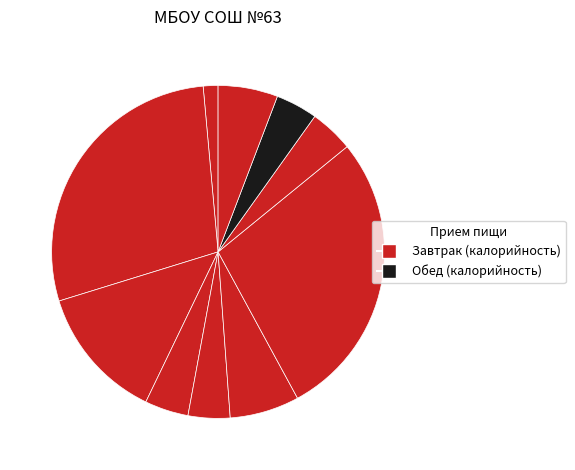

Count the number of slices in the pie.

10